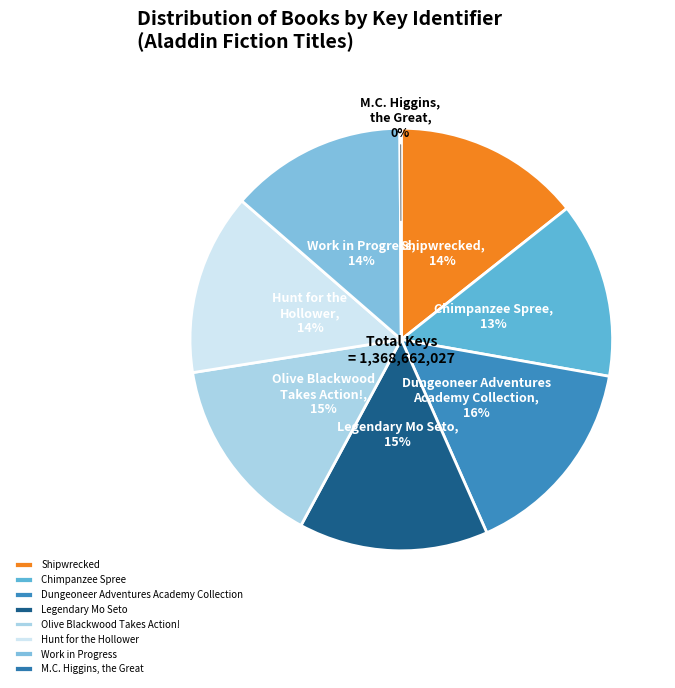

Does Work in Progress represent more than half of the total?

No